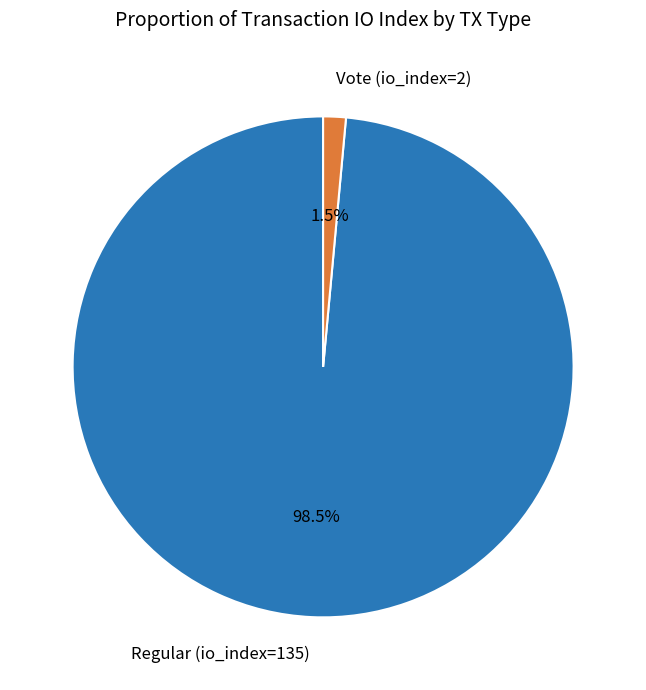

What is the majority slice?

Regular (io_index=135)